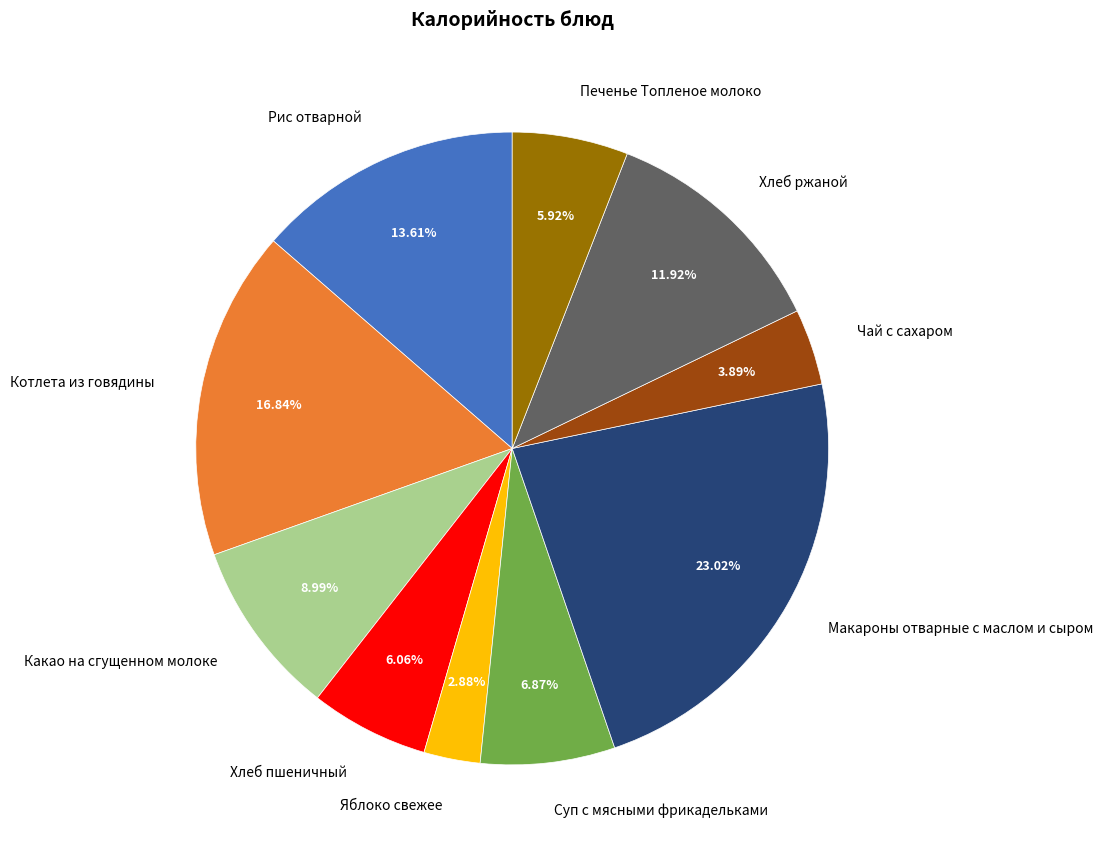

Count the number of slices in the pie.

10